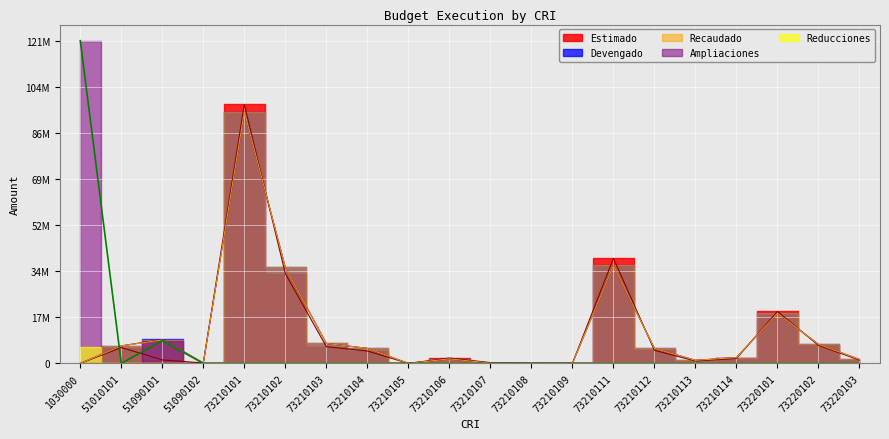

What is the difference between the Devengado values at 73210113 and 73220101?

17750610.6